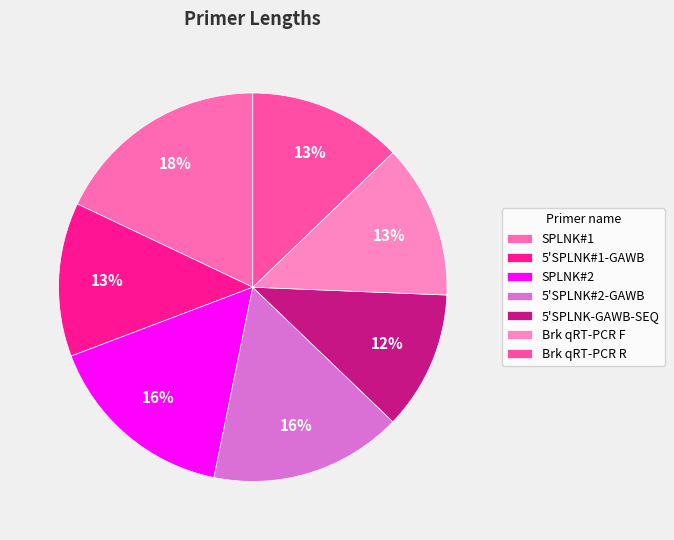

Count the number of slices in the pie.

7